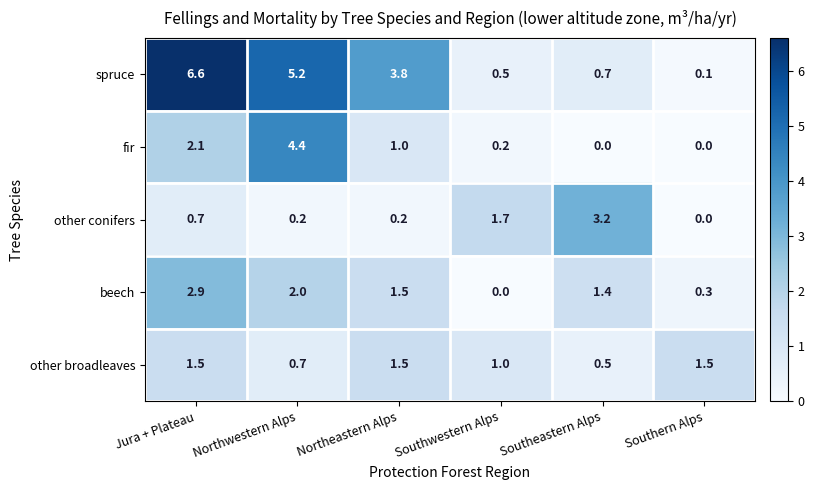

Which series has the largest total across all categories?

spruce